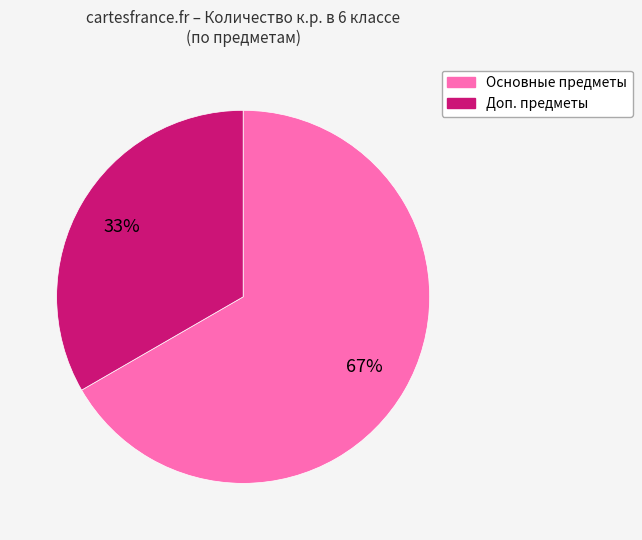

How many segments does this pie chart have?

2